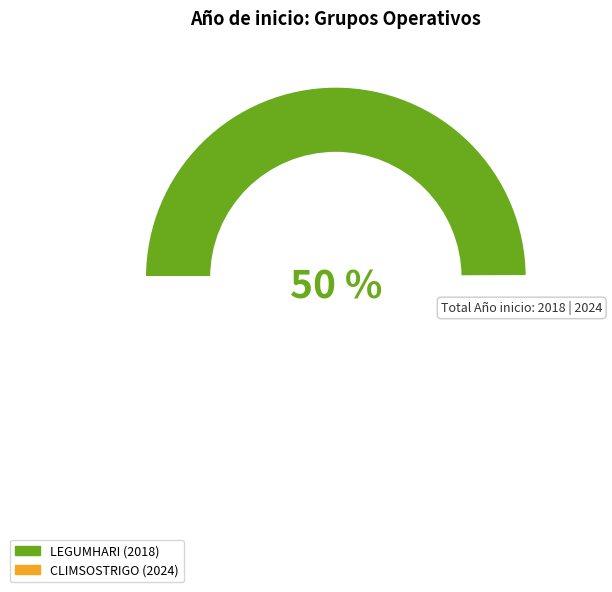

True or false: LEGUMHARI accounts for 60% of the total.

False